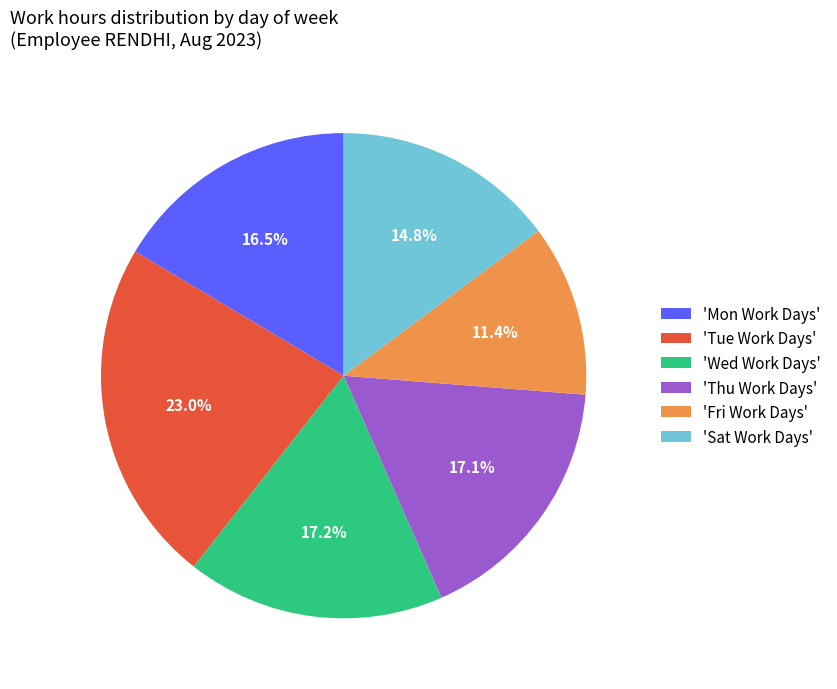

What is the ratio of the value at 'Mon Work Days' to the value at 'Sat Work Days'?

1.1